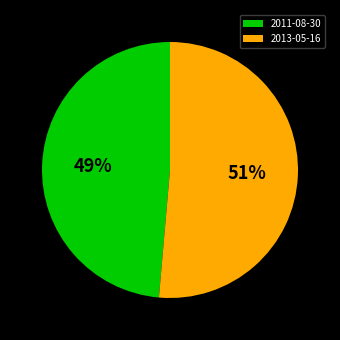

The 2013-05-16 slice represents 61% of the pie. True or false?

False